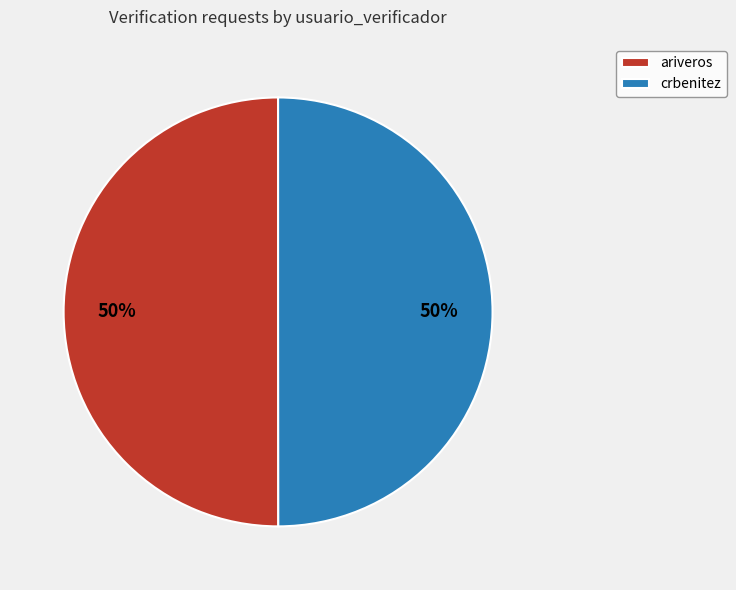

Do crbenitez and ariveros together represent more than half of the pie?

Yes